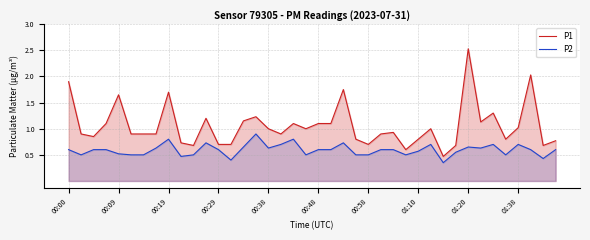

List the series in order of their peak value, highest first.

P1, P2